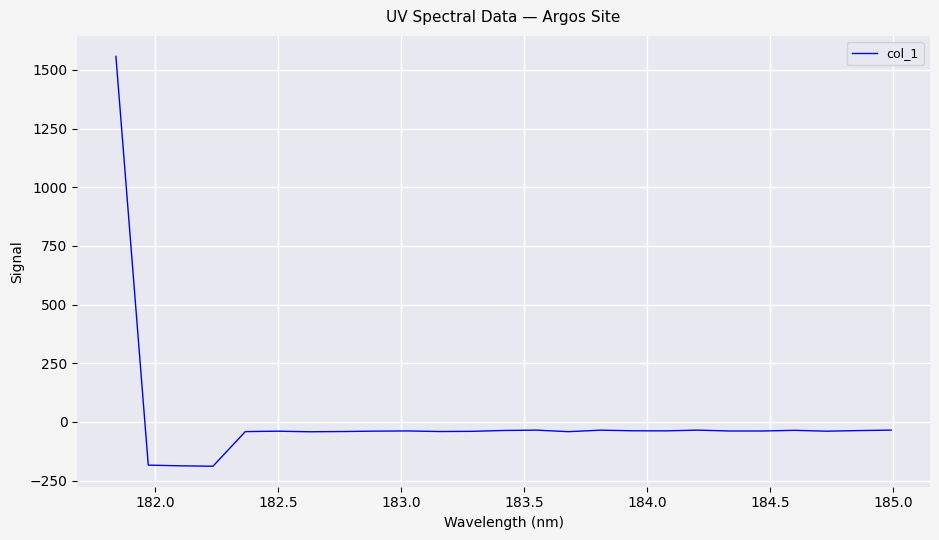

What is the sum of all values?

184.6